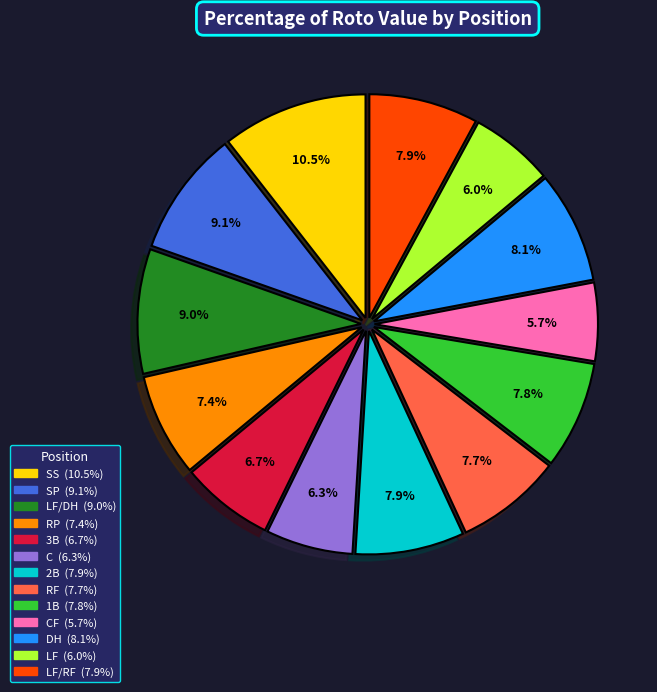

Is there any slice that represents more than half of the pie?

No